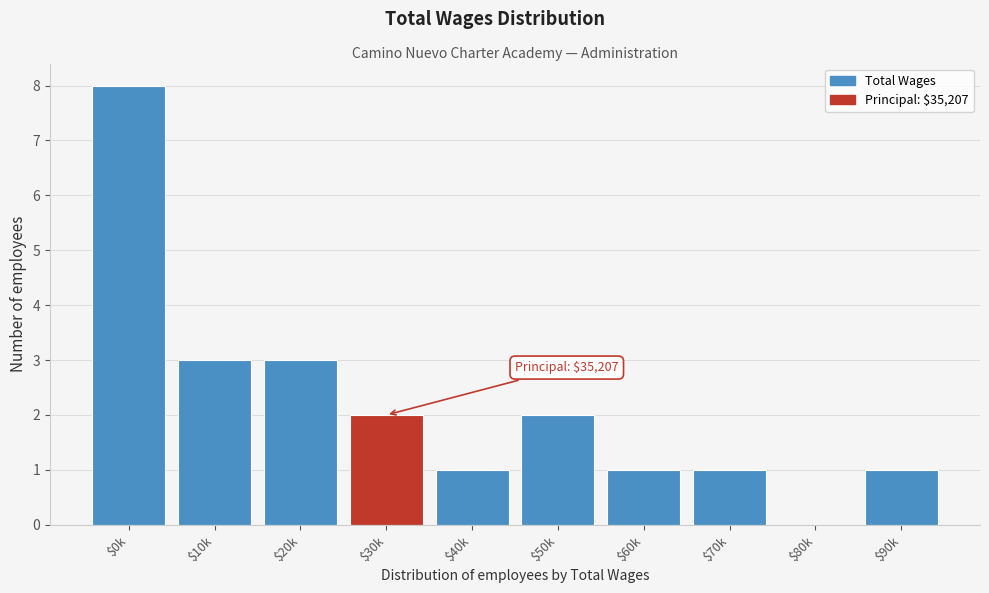

What is the greatest value displayed?

8